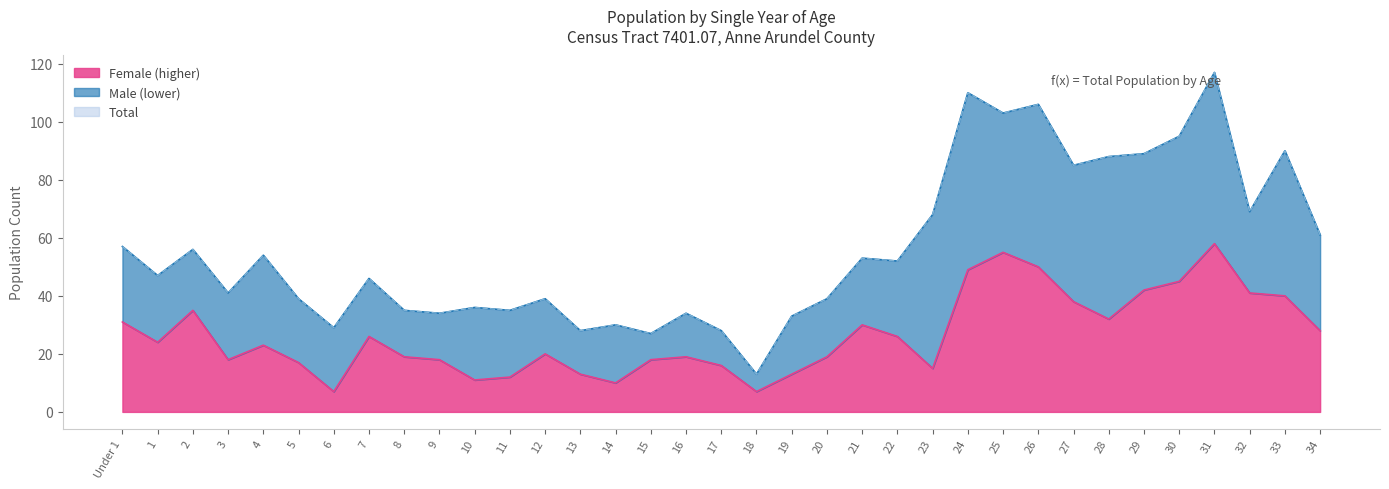

Rank the series at 13 from lowest to highest value.

Female, Total